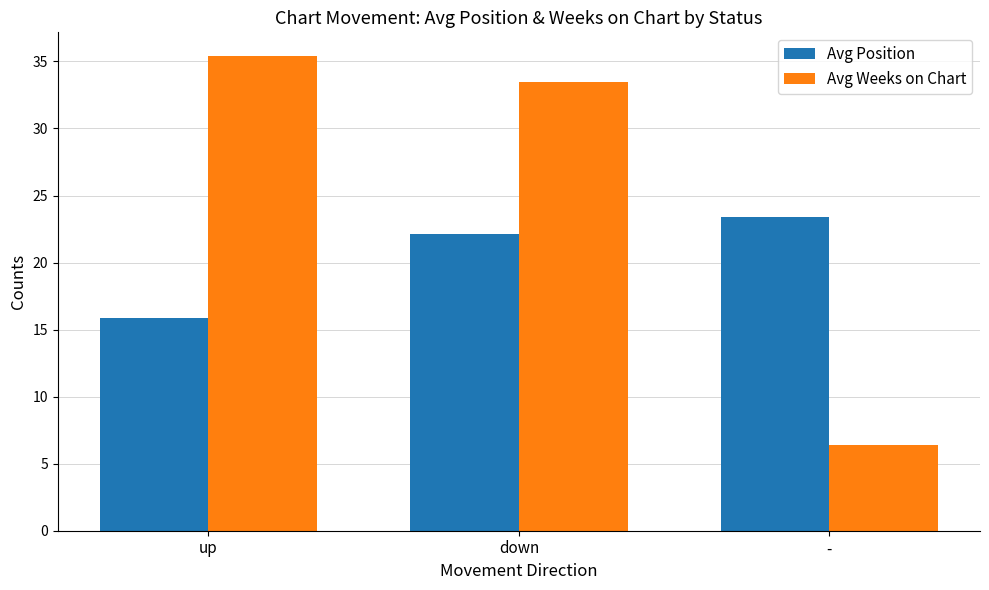

Rank the series at up from lowest to highest value.

Avg Position, Avg Weeks on Chart